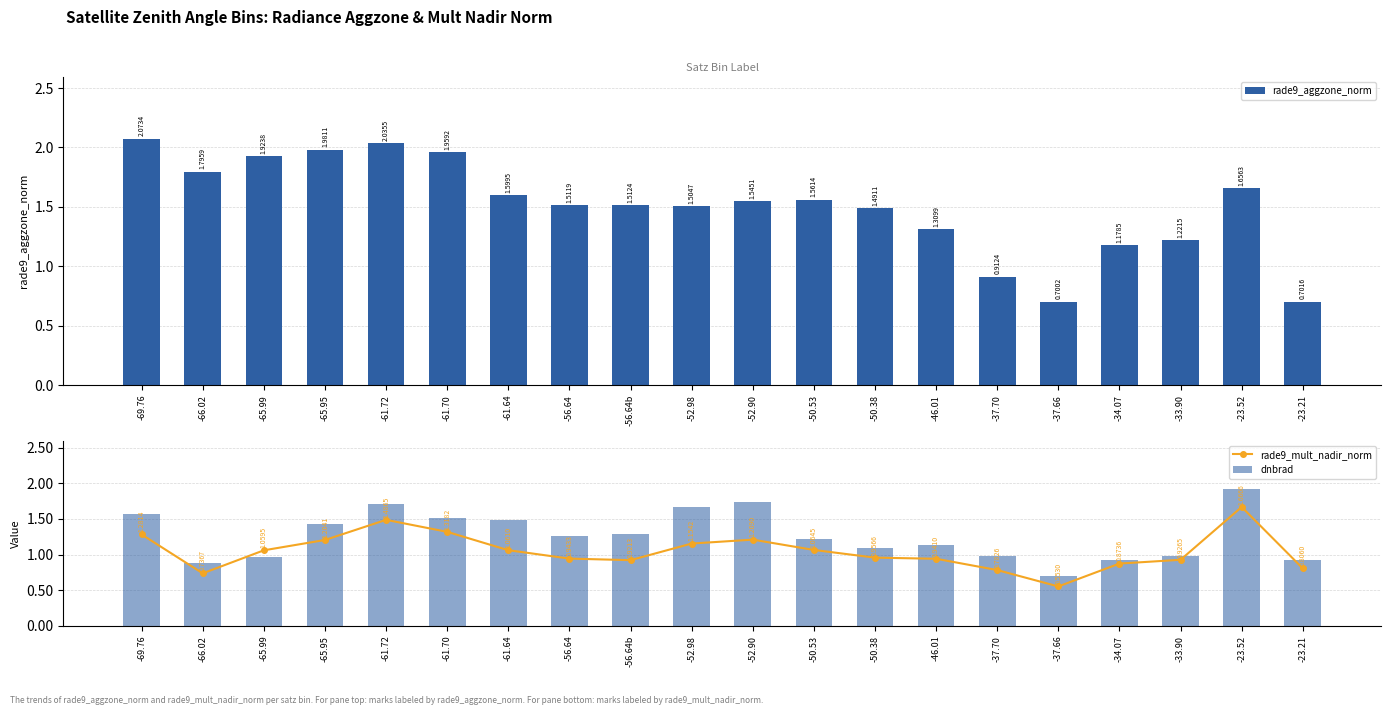

What are all the series names shown in the legend?

rade9_aggzone_norm, rade9_mult_nadir_norm, dnbrad